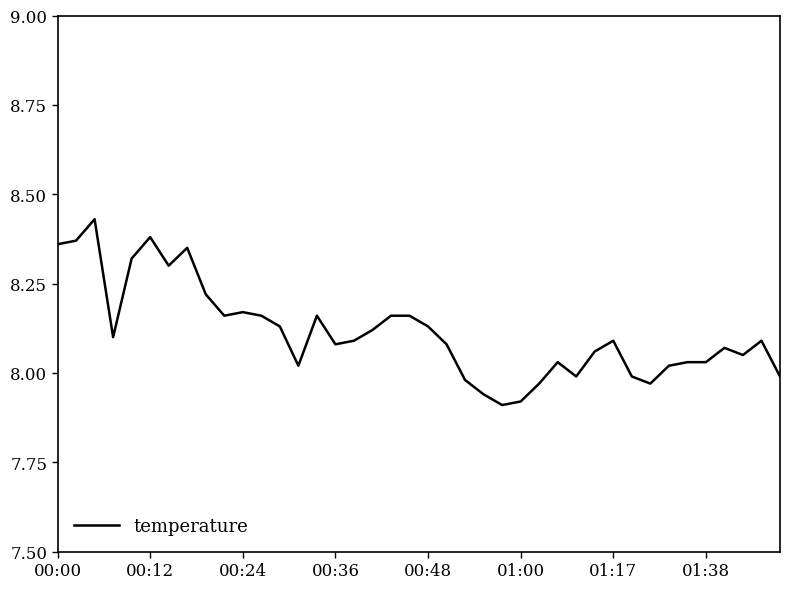

Does the chart display data point markers on the line(s)?

No